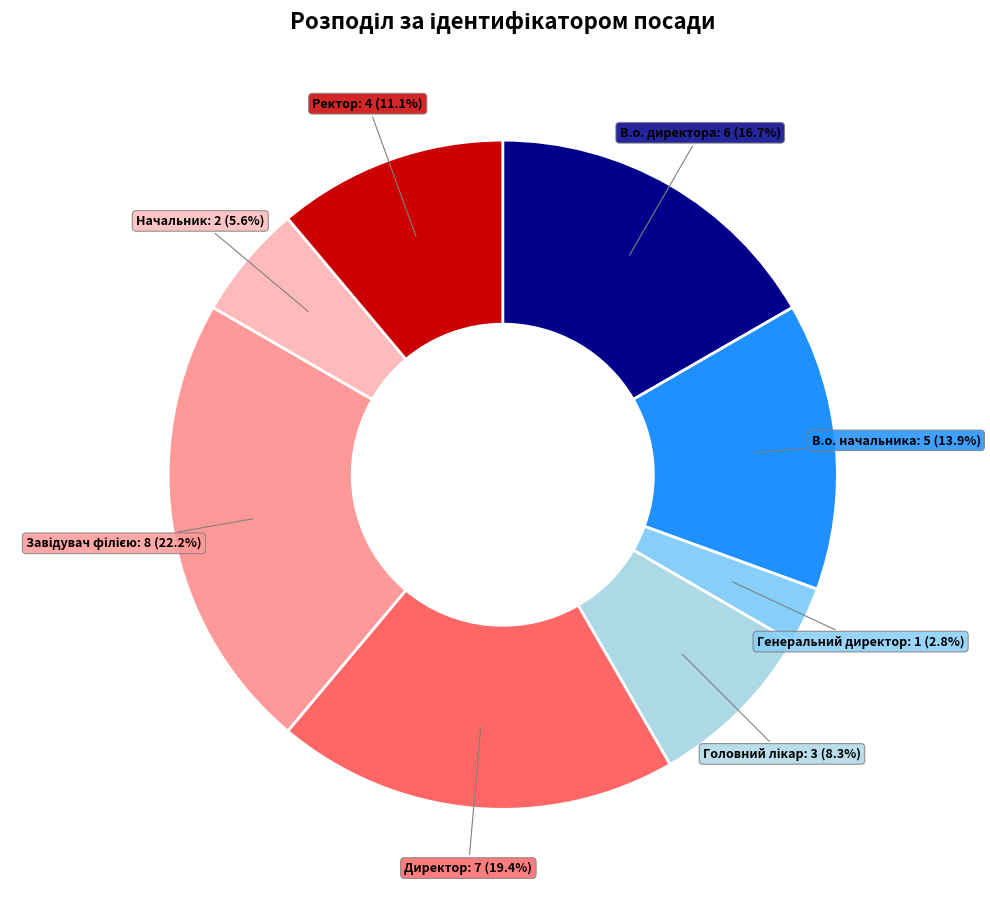

Does any single category account for the majority?

No